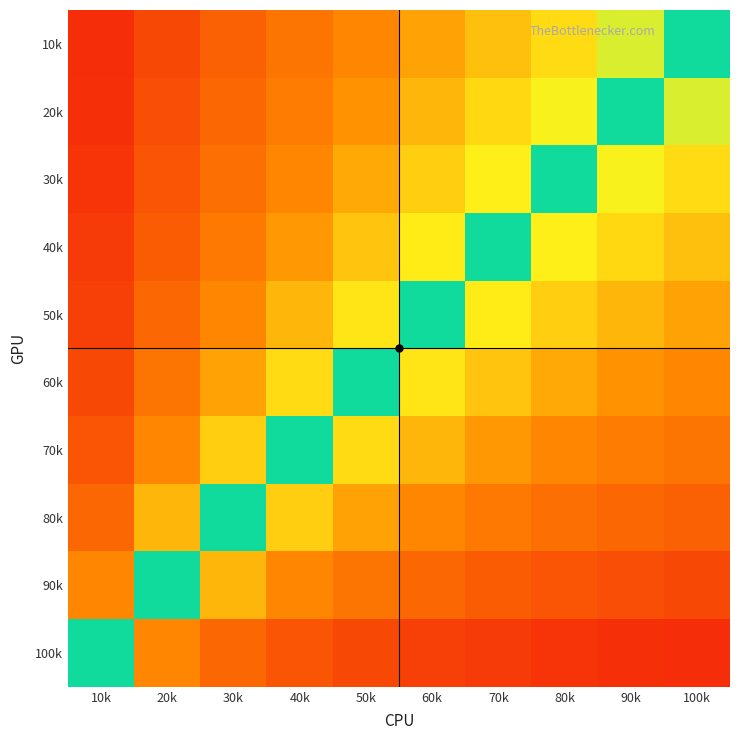

Reading left to right, what are all the values shown in this chart?

10k: 10k=0.8	20k=0.7	30k=0.5	40k=0.4	50k=0.3	60k=0.2	70k=0.2	80k=0.1	90k=0.1	100k=0.0
20k: 10k=0.8	20k=0.6	30k=0.5	40k=0.4	50k=0.3	60k=0.2	70k=0.1	80k=0.1	90k=0.0	100k=-0.1
30k: 10k=0.8	20k=0.6	30k=0.5	40k=0.3	50k=0.2	60k=0.1	70k=0.1	80k=0.0	90k=-0.1	100k=-0.1
40k: 10k=0.7	20k=0.6	30k=0.4	40k=0.3	50k=0.2	60k=0.1	70k=0.0	80k=-0.1	90k=-0.1	100k=-0.2
50k: 10k=0.7	20k=0.5	30k=0.3	40k=0.2	50k=0.1	60k=0.0	70k=-0.1	80k=-0.1	90k=-0.2	100k=-0.2
60k: 10k=0.7	20k=0.4	30k=0.2	40k=0.1	50k=0.0	60k=-0.1	70k=-0.2	80k=-0.2	90k=-0.3	100k=-0.3
70k: 10k=0.6	20k=0.3	30k=0.1	40k=0.0	50k=-0.1	60k=-0.2	70k=-0.3	80k=-0.3	90k=-0.4	100k=-0.4
80k: 10k=0.5	20k=0.2	30k=0.0	40k=-0.1	50k=-0.2	60k=-0.3	70k=-0.4	80k=-0.5	90k=-0.5	100k=-0.5
90k: 10k=0.3	20k=0.0	30k=-0.2	40k=-0.3	50k=-0.4	60k=-0.5	70k=-0.6	80k=-0.6	90k=-0.6	100k=-0.7
100k: 10k=0.0	20k=-0.3	30k=-0.5	40k=-0.6	50k=-0.7	60k=-0.7	70k=-0.7	80k=-0.8	90k=-0.8	100k=-0.8